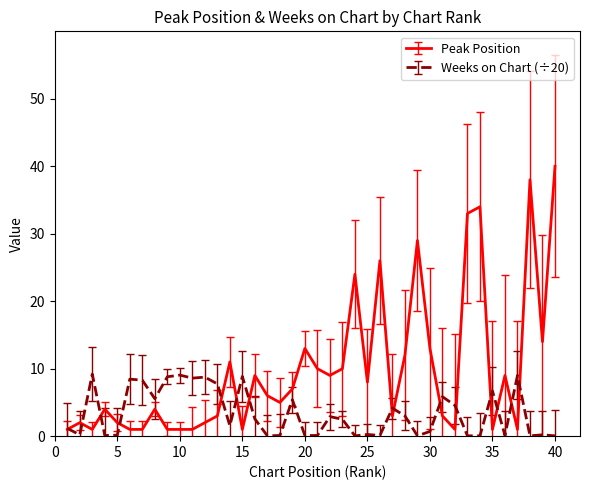

Which series has the widest spread of values?

Peak Position